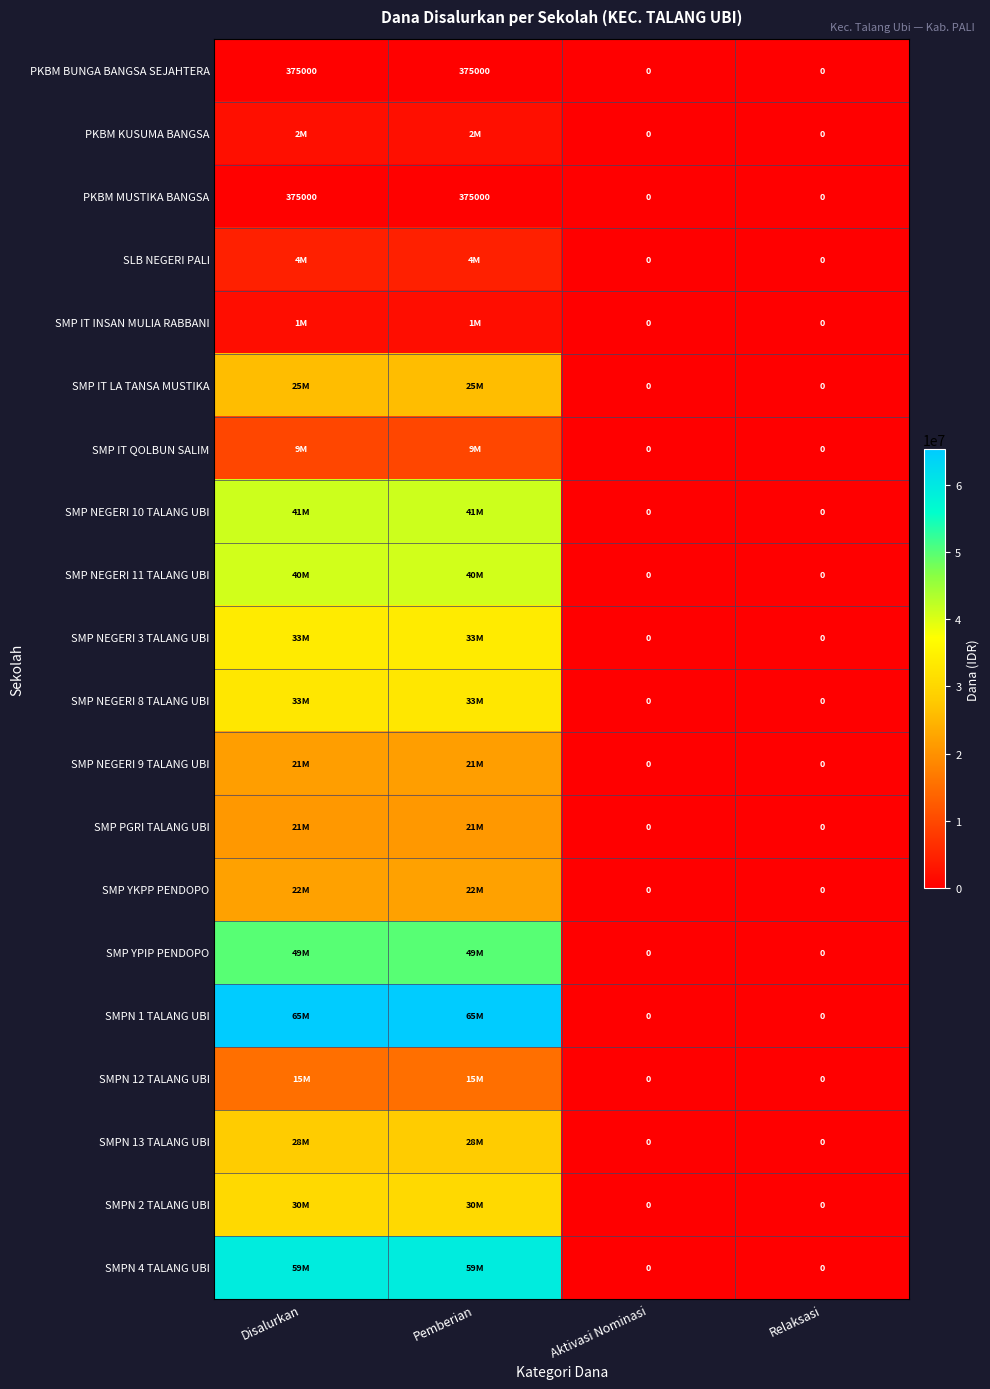

How many SMP YKPP PENDOPO values are between 0 and 22125000?

4